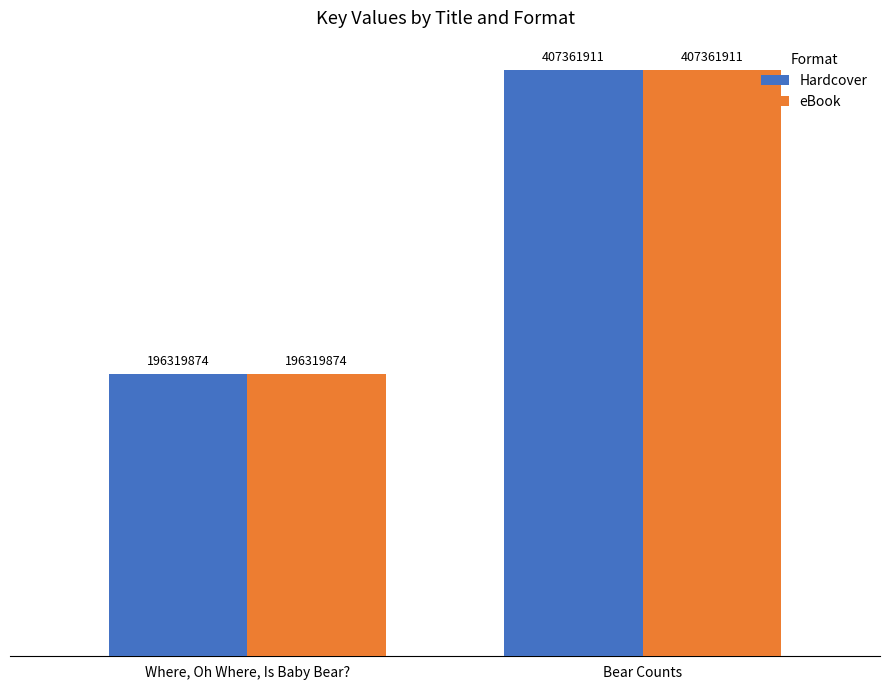

What is the value of the eBook bar at the 2nd from the left?

407361911